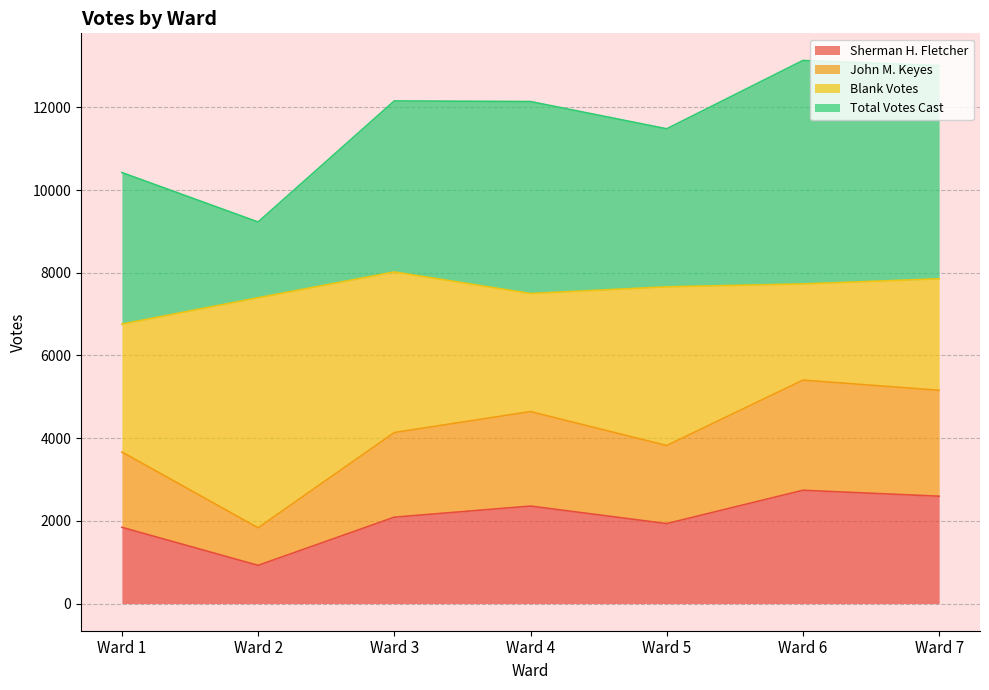

What is the sum of all Sherman H. Fletcher values?

14485